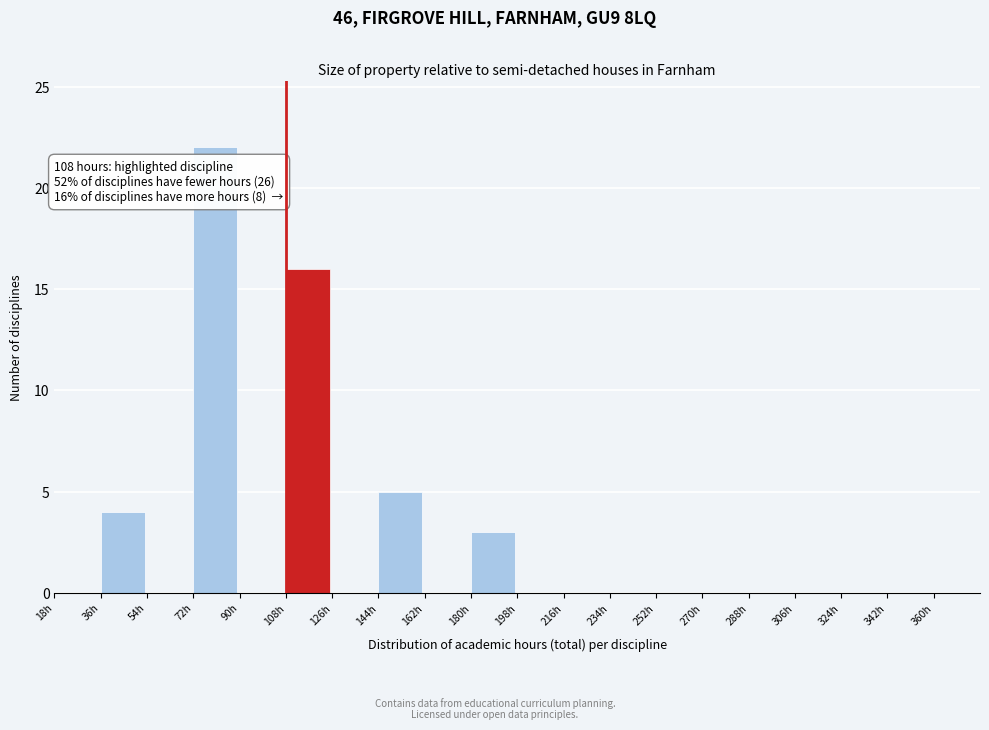

Over which range of the x-axis is the bar tallest?

72 to 90